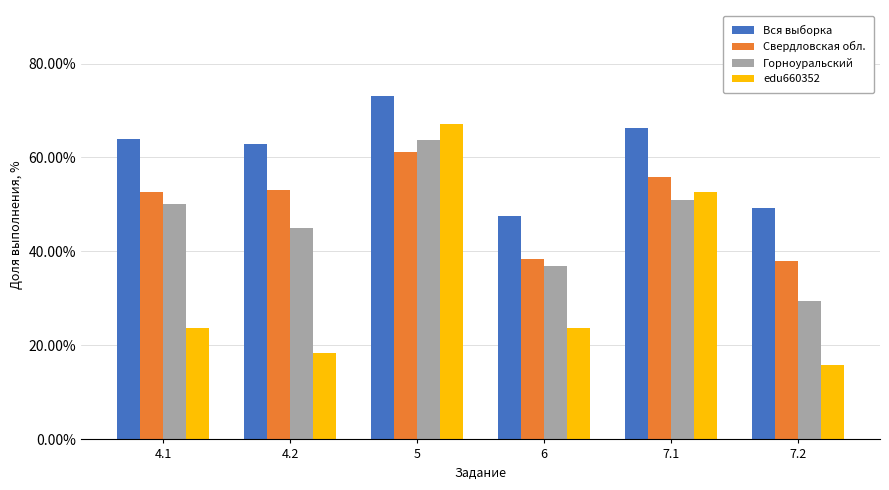

What is the label of the 4th bar from the left?

6